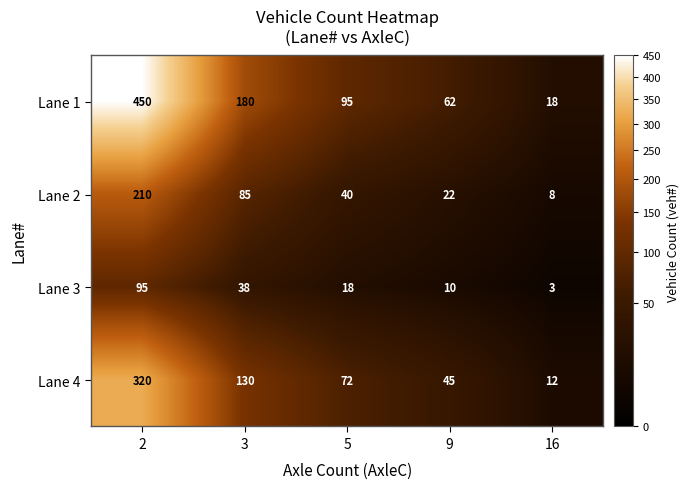

Read the Lane 2 value at 5, to the nearest 5.

40